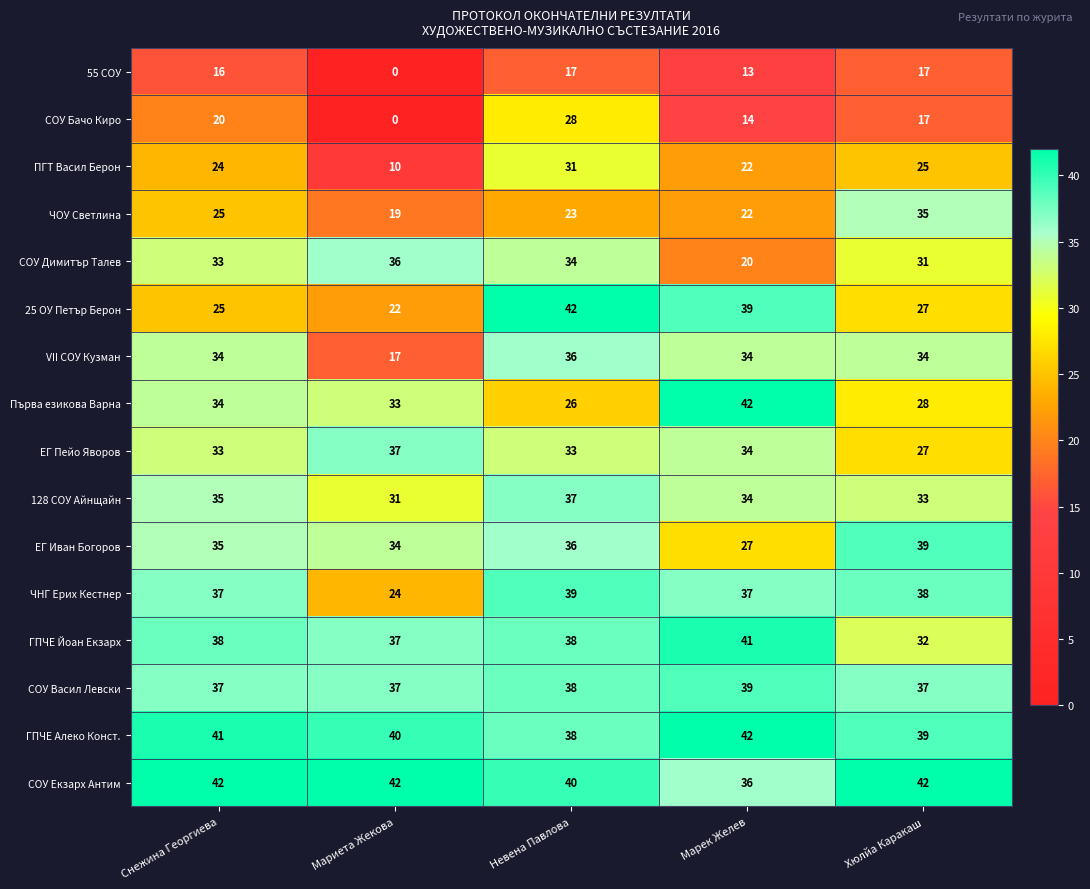

Which series has the widest spread of values?

СОУ Бачо Киро